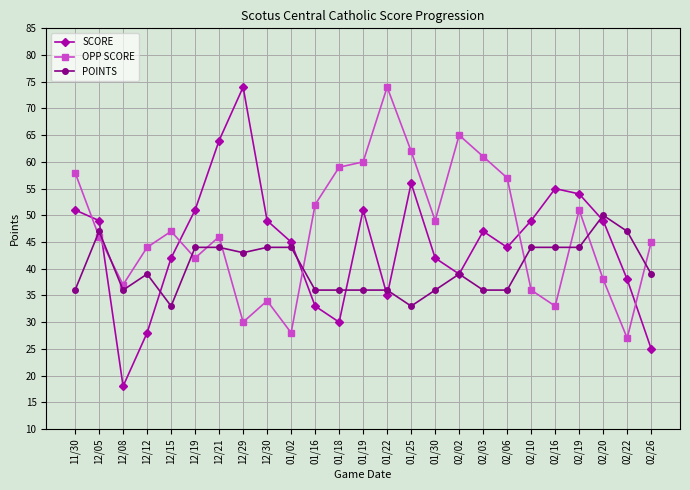

At which category does SCORE reach its first local peak?

12/29